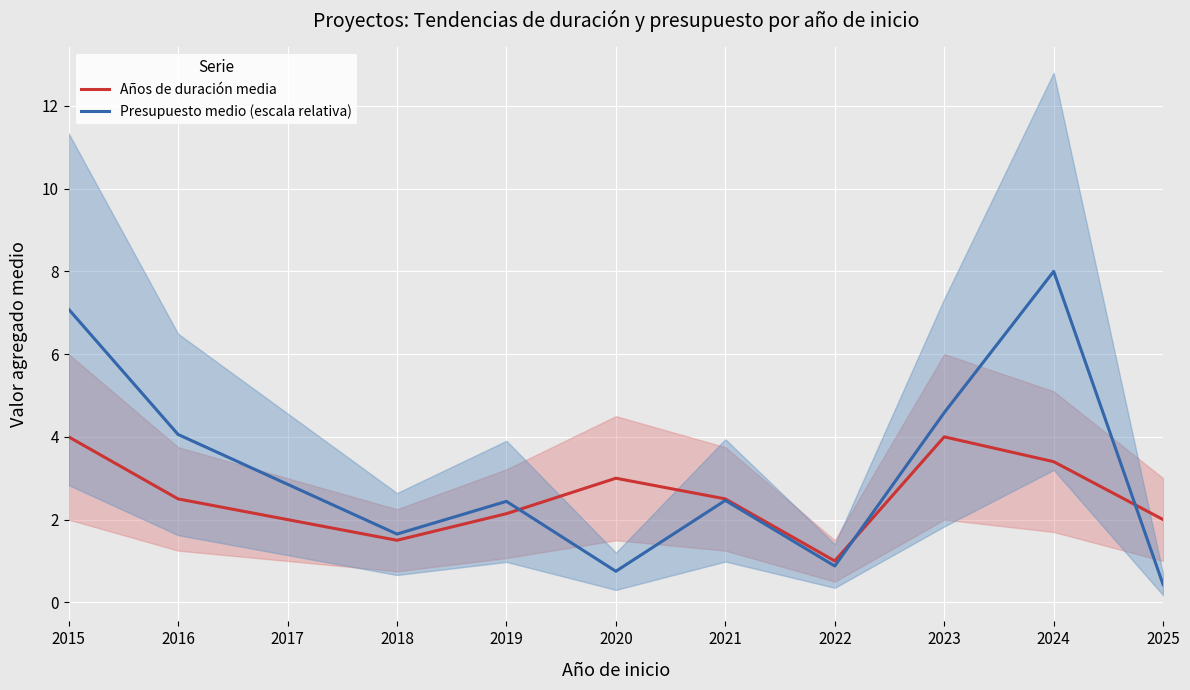

The Años de duración media series shows 4.0 at 2023. True or false?

True